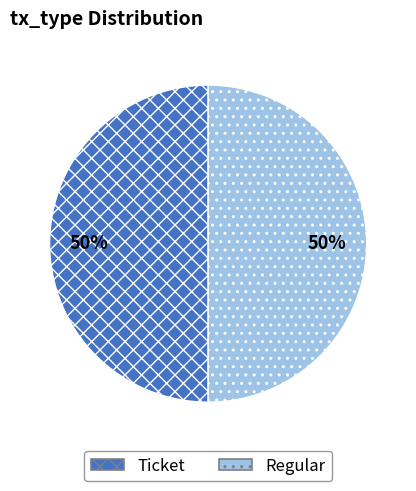

Do Ticket and Regular together represent more than half of the pie?

Yes